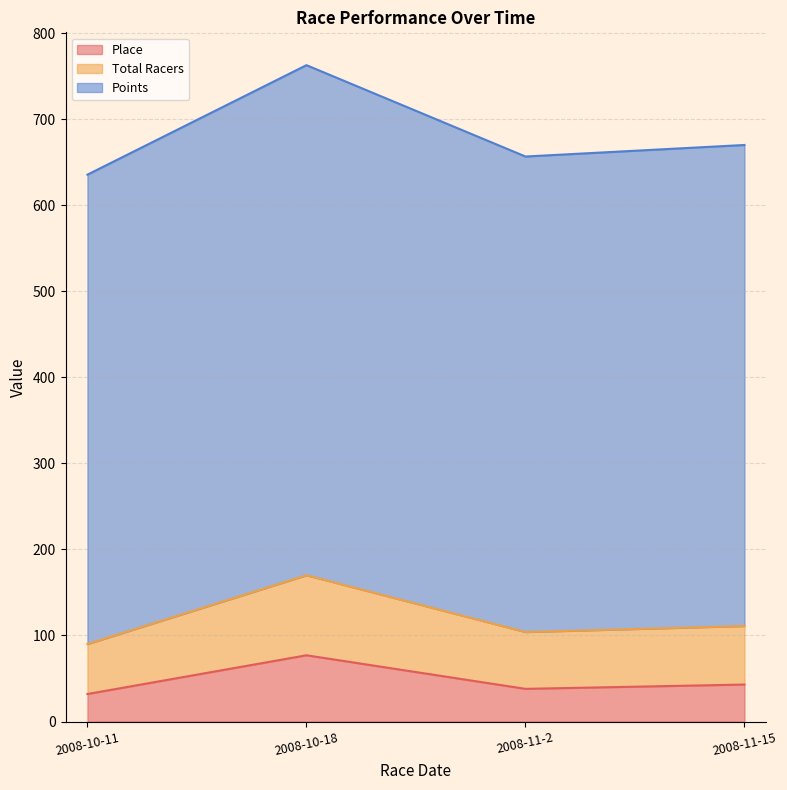

Which series has the largest range (max minus min)?

Points